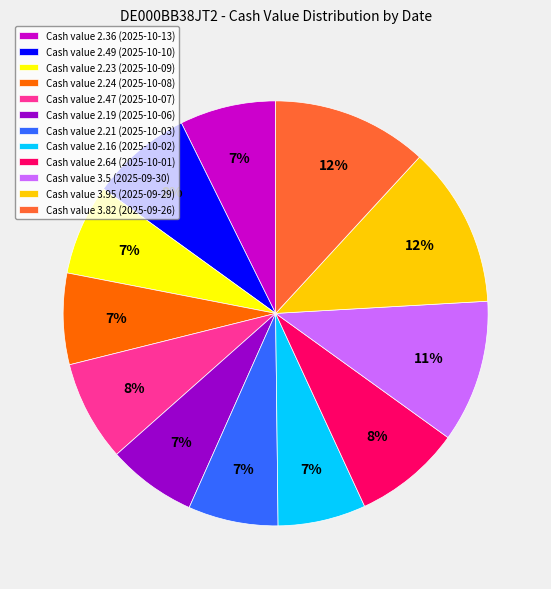

Count the number of slices in the pie.

12